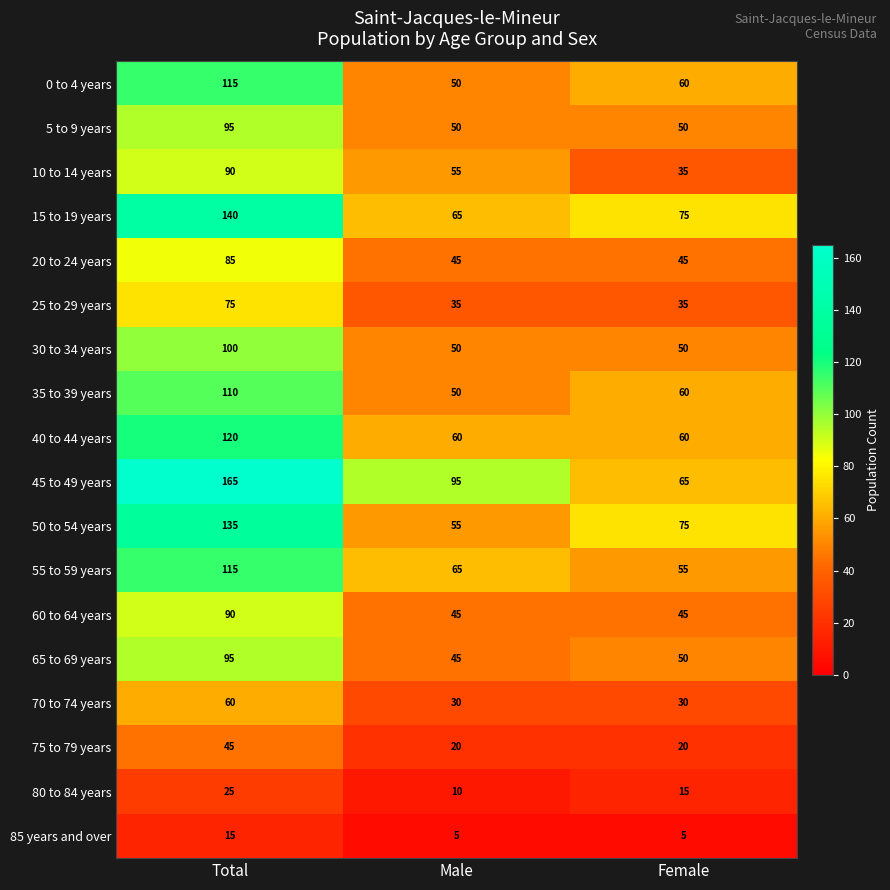

The 20 to 24 years series shows 45 at Male. True or false?

True